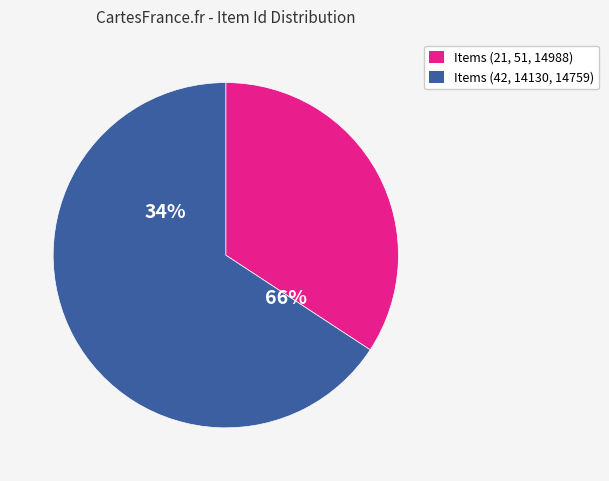

Combined, do Item 14988 and Item 21 account for over 50%?

No